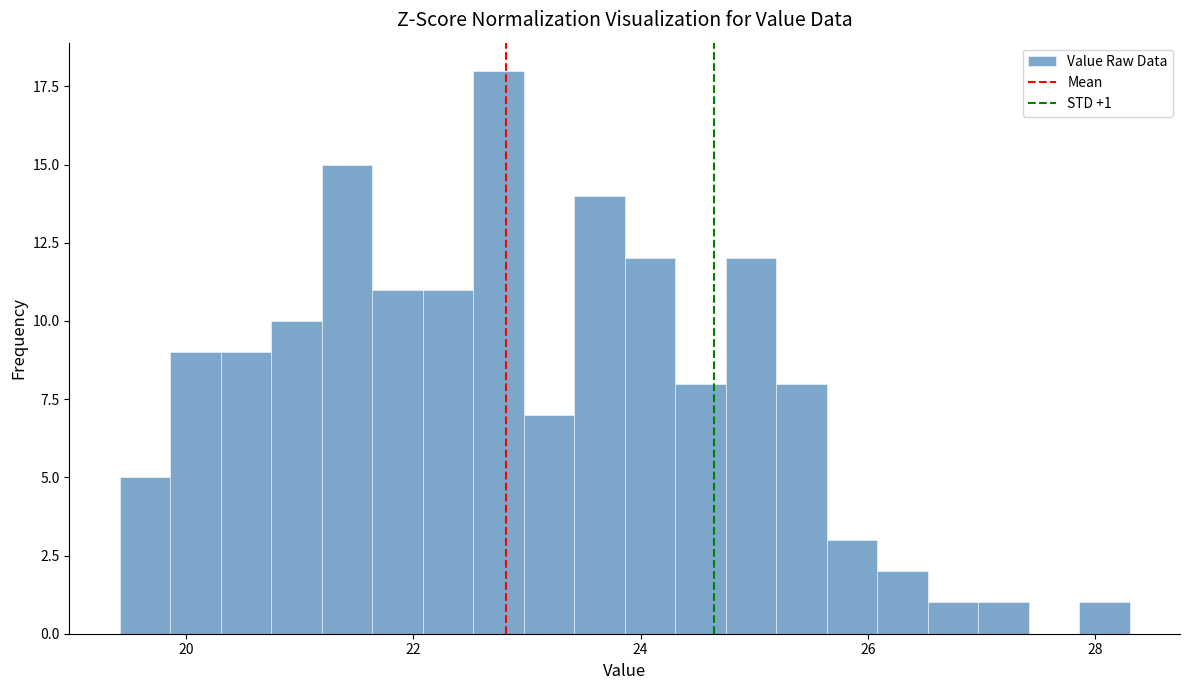

Around what value on the x-axis is the tallest bar? Give the approximate position of its centre, as read against the axis.

22.8